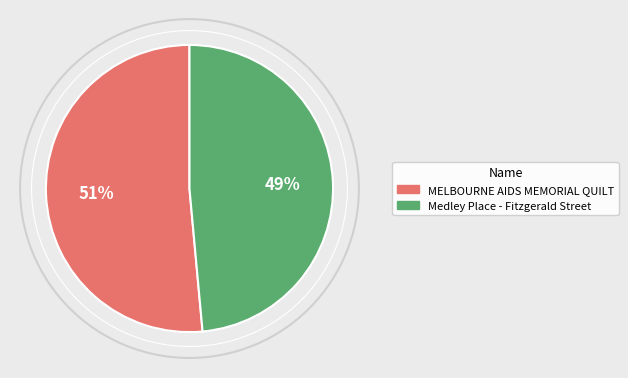

Is it true that MELBOURNE AIDS MEMORIAL QUILT is 51% of the pie?

True